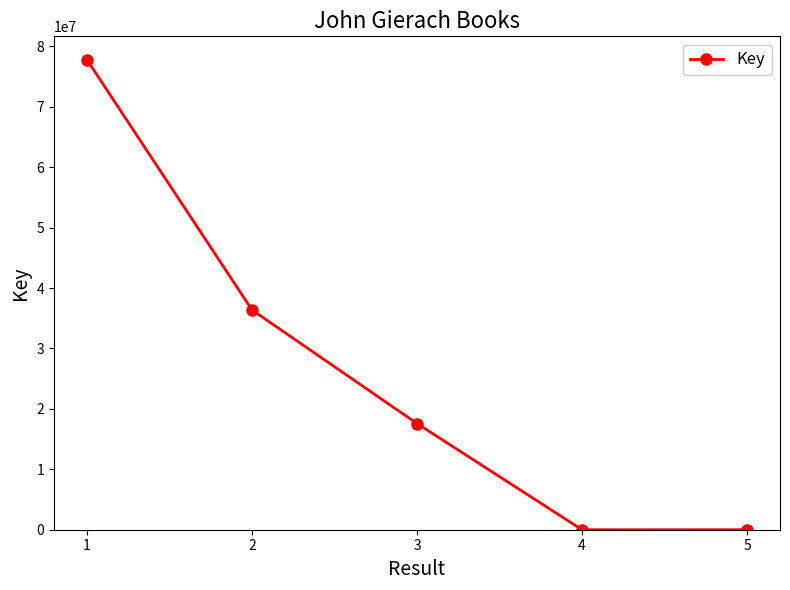

What is the maximum value shown in the chart?

77761390